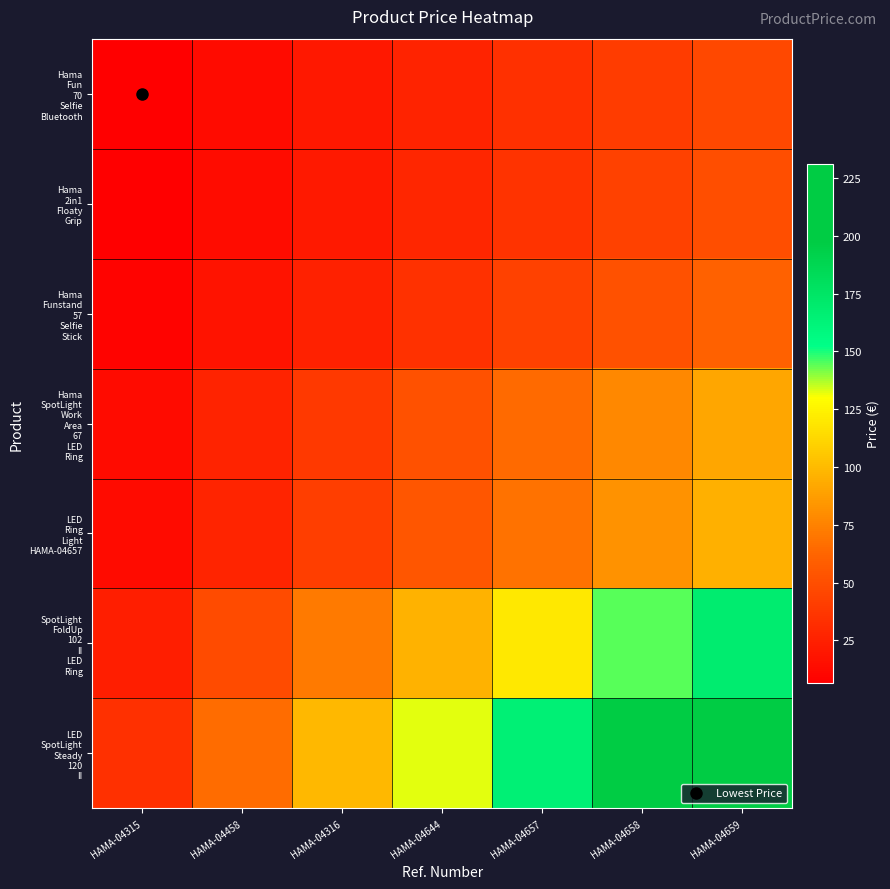

Which series has the largest range (max minus min)?

LED SpotLight Steady 120 II